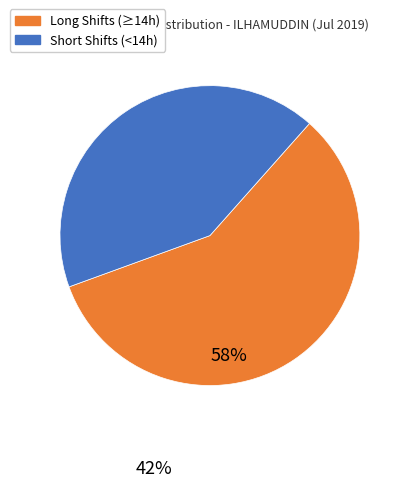

Rank the categories by value from lowest to highest.

Short Shifts (<14h), Long Shifts (≥14h)